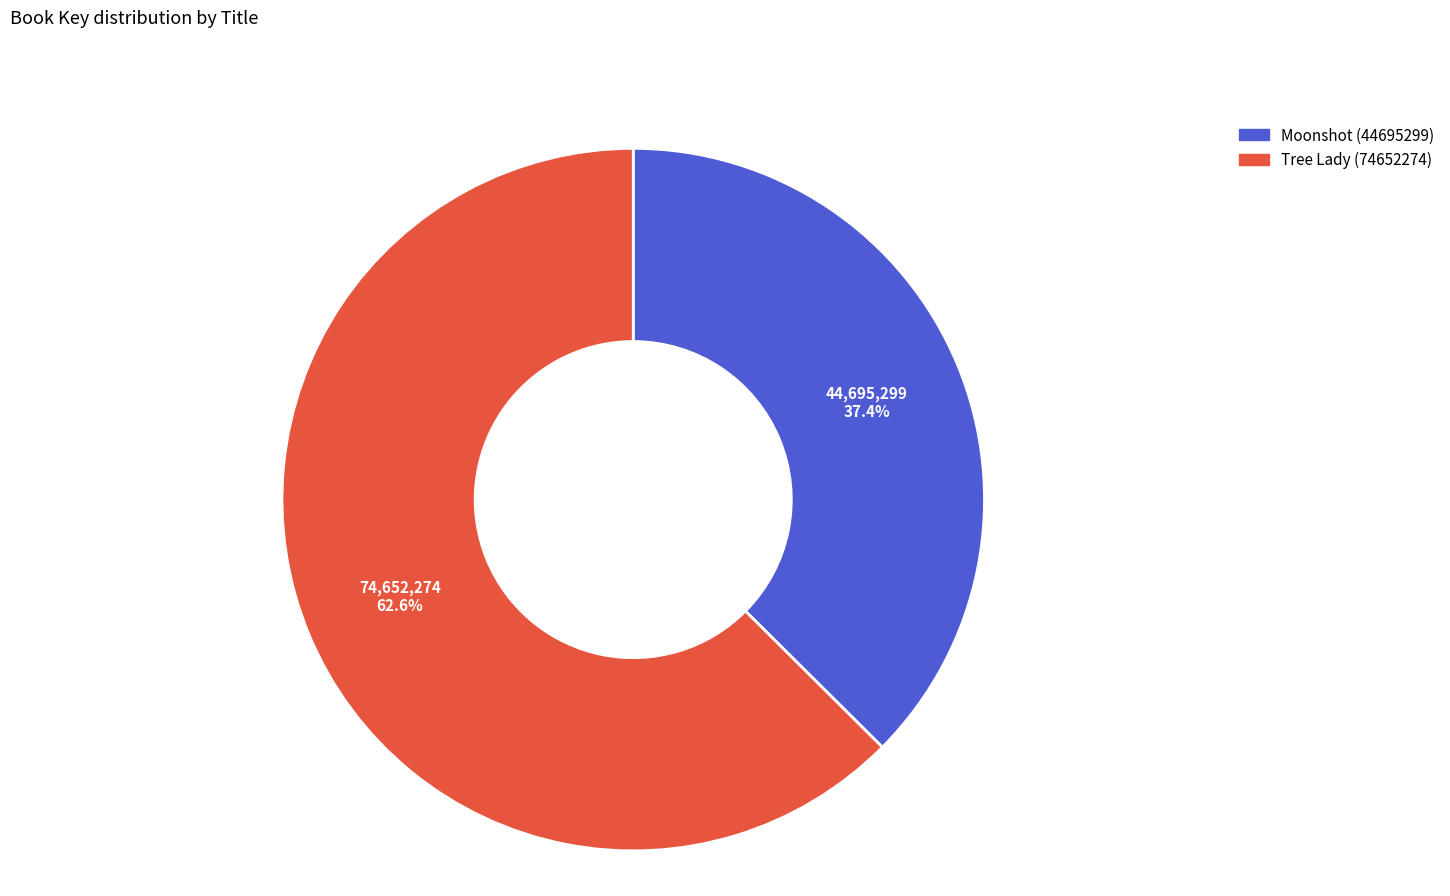

Does any single category account for the majority?

Yes